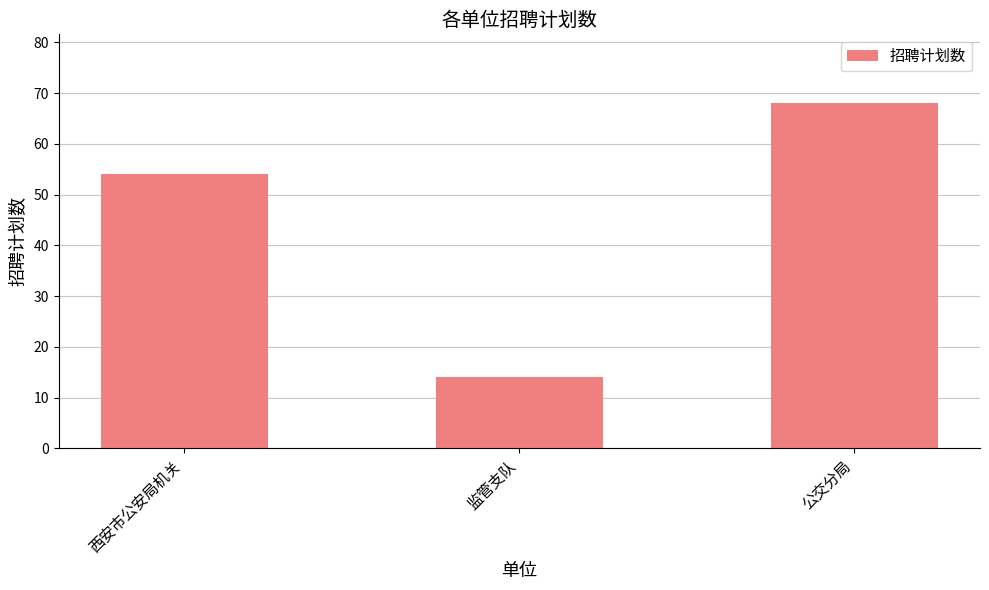

Reading left to right, what are all the values shown in this chart?

54	14	68